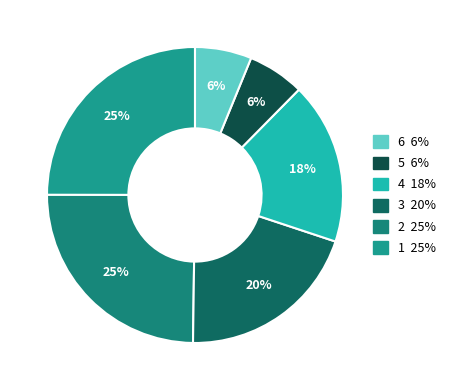

How many segments does this pie chart have?

6